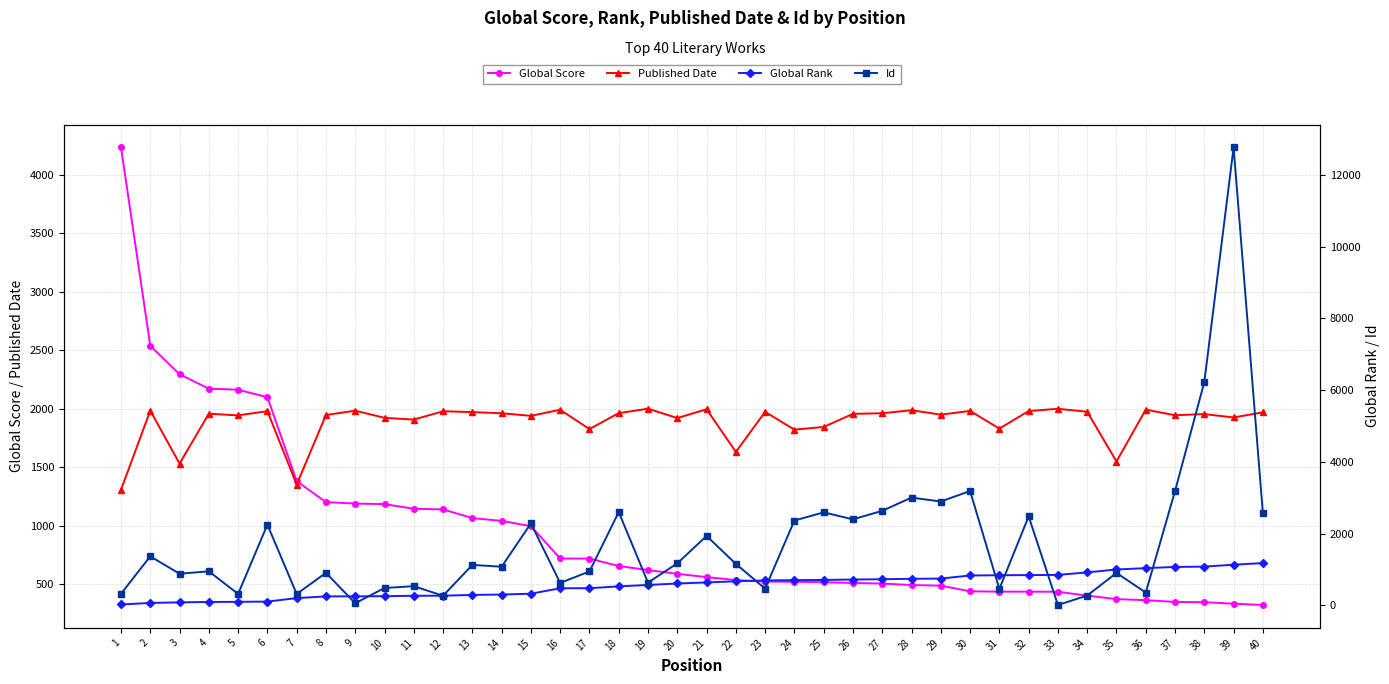

How many lines are shown in the chart?

4